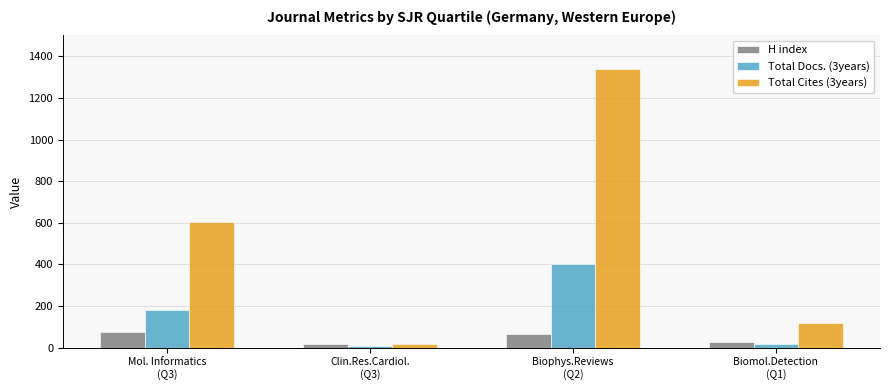

What is the value of the H index bar at the 3rd from the left?

64